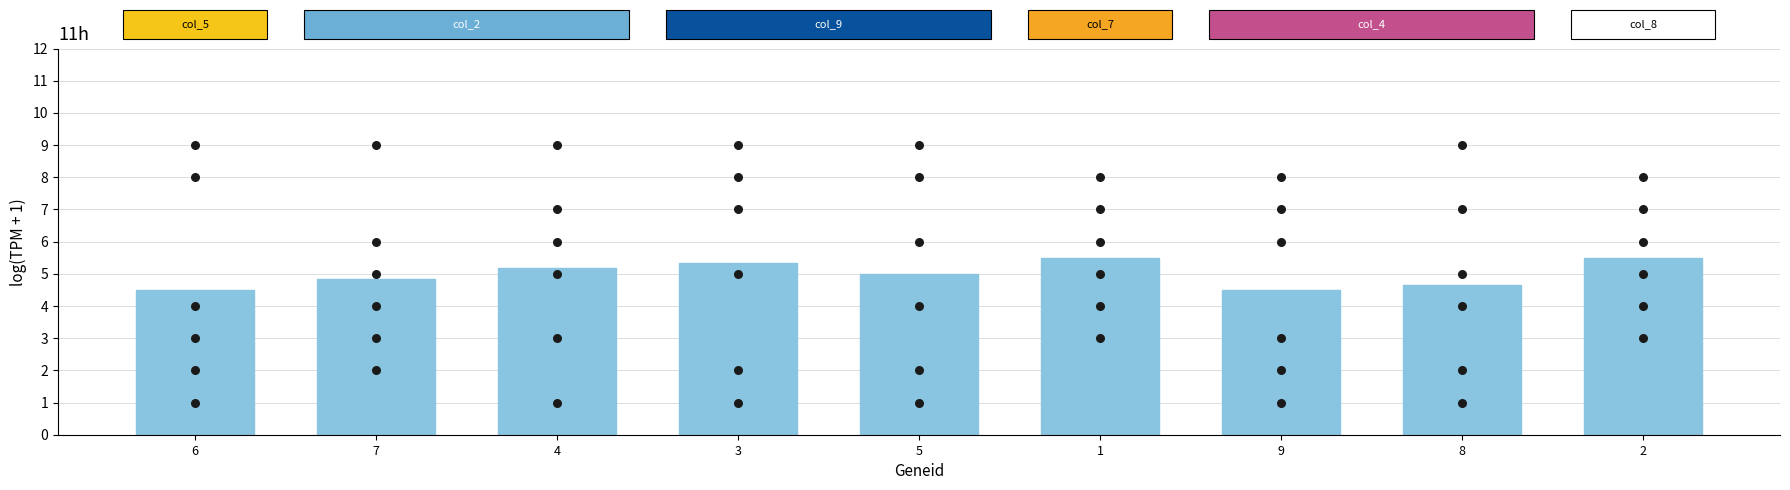

What is the total value across all series at 5?

14.0